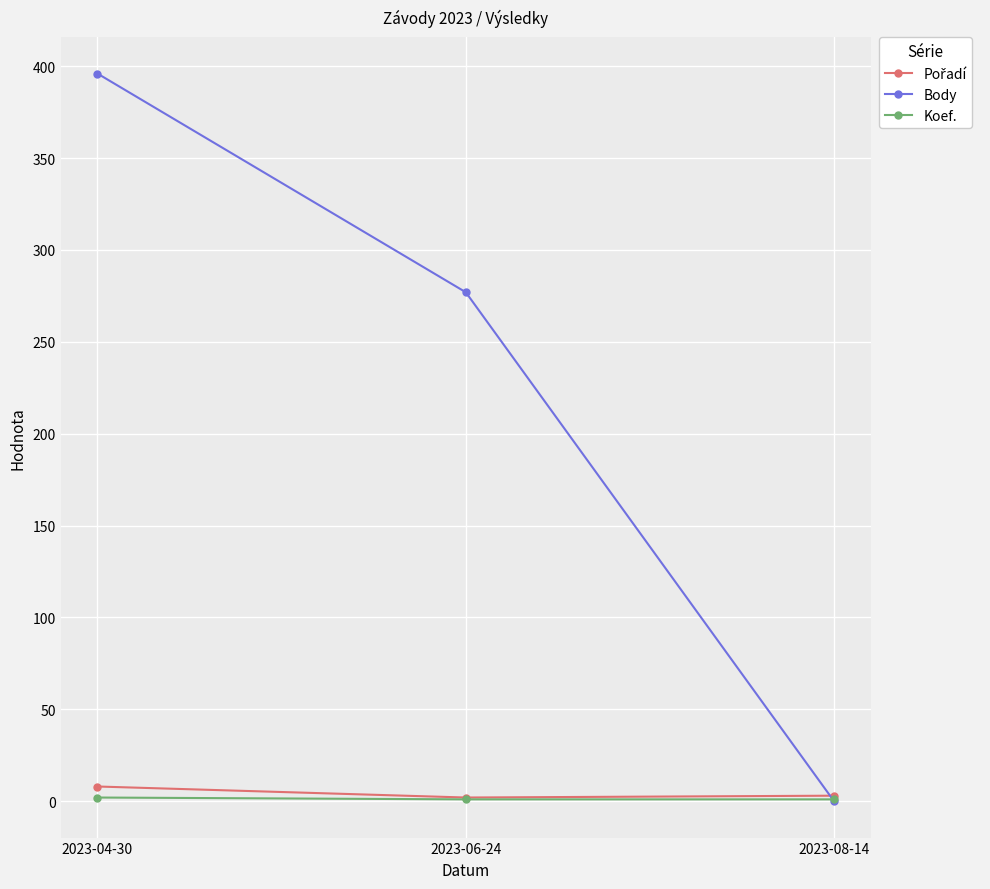

Which series has the widest spread of values?

Body